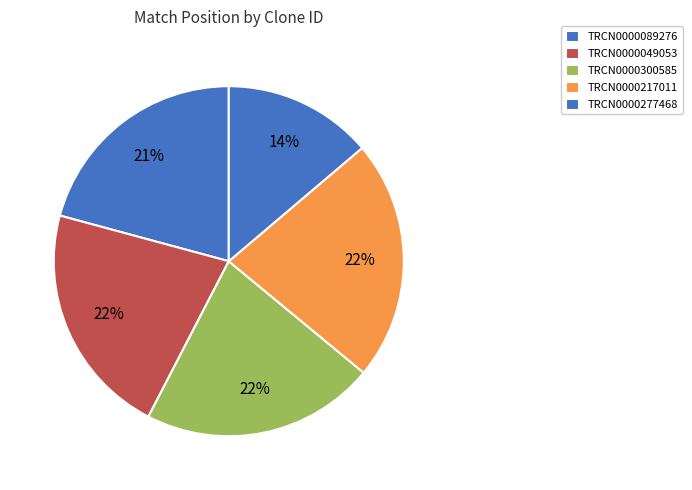

Is it true that TRCN0000277468 is 6% of the pie?

False